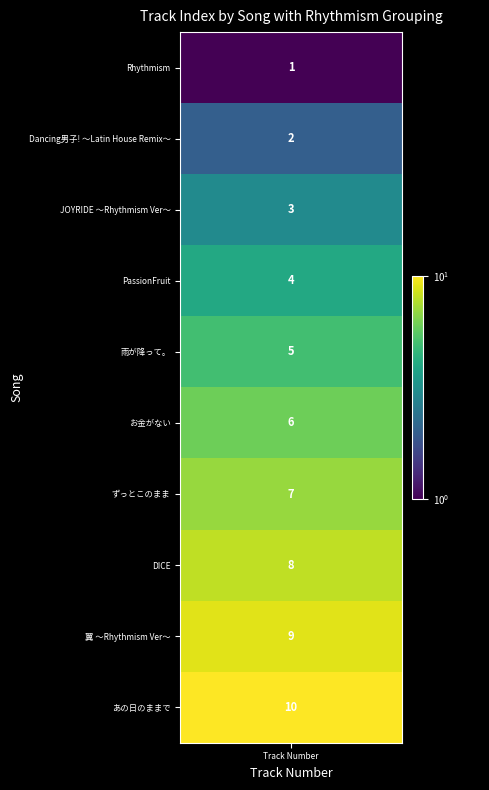

Reading left to right, transcribe all the data shown in this chart.

1	2	3	4	5	6	7	8	9	10